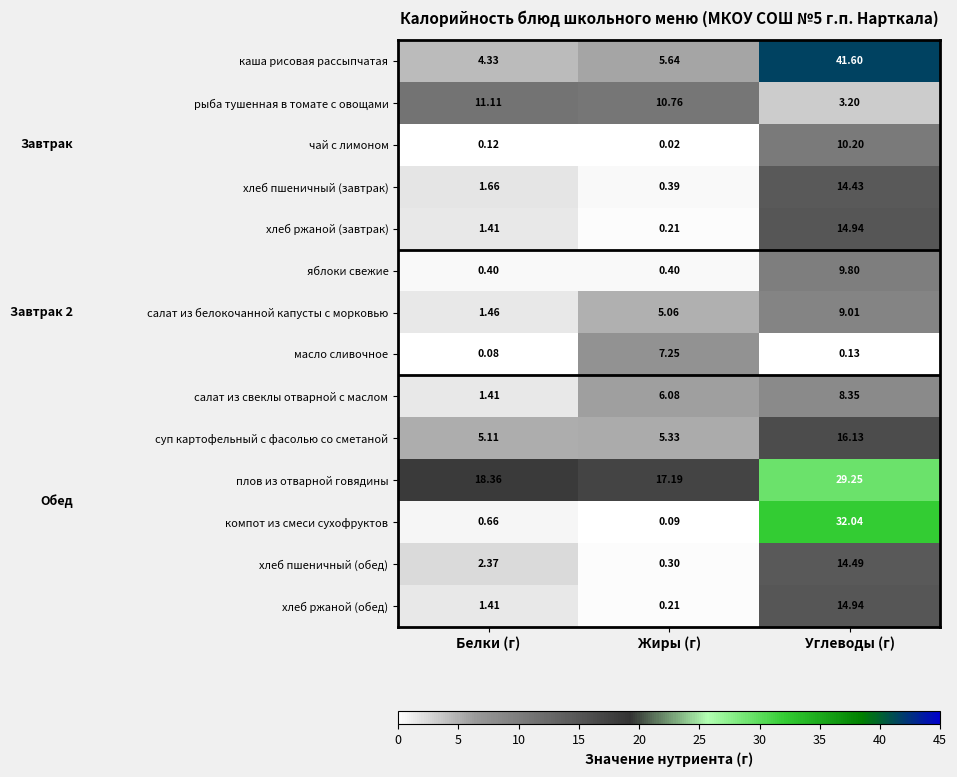

What is the spread (max minus min) of values at Углеводы (г)?

41.5